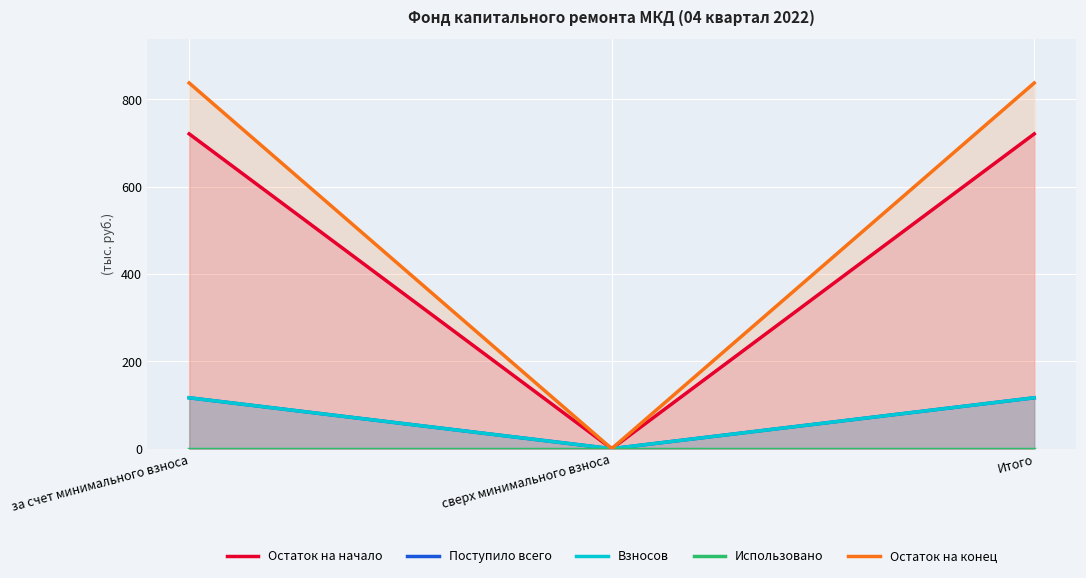

Reading right to left, extract all data points from this chart.

Остаток на начало: Итого=721.0	сверх минимального взноса=0.0	за счет минимального взноса=721.0
Поступило всего: Итого=116.6	сверх минимального взноса=0.0	за счет минимального взноса=116.6
Взносов: Итого=116.6	сверх минимального взноса=0.0	за счет минимального взноса=116.6
Использовано: Итого=0.0	сверх минимального взноса=0.0	за счет минимального взноса=0.0
Остаток на конец: Итого=837.7	сверх минимального взноса=0.0	за счет минимального взноса=837.7